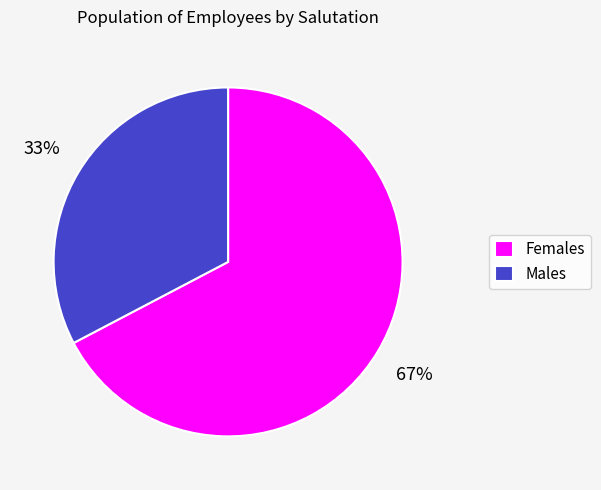

What is the smallest slice in the pie chart?

Males